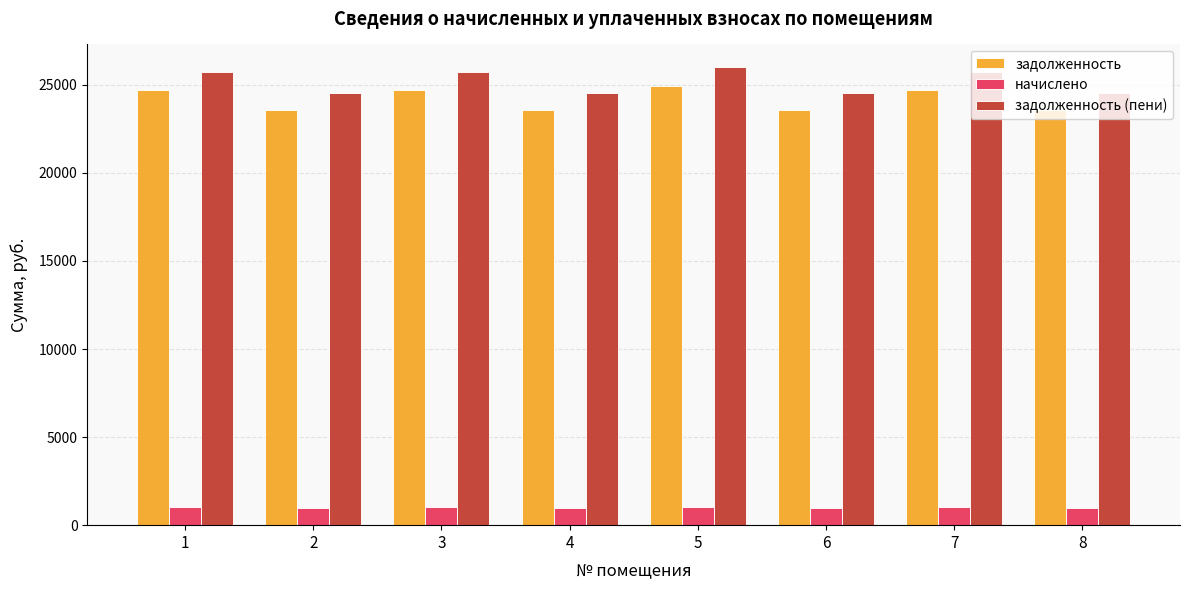

How many groups of bars are there?

8